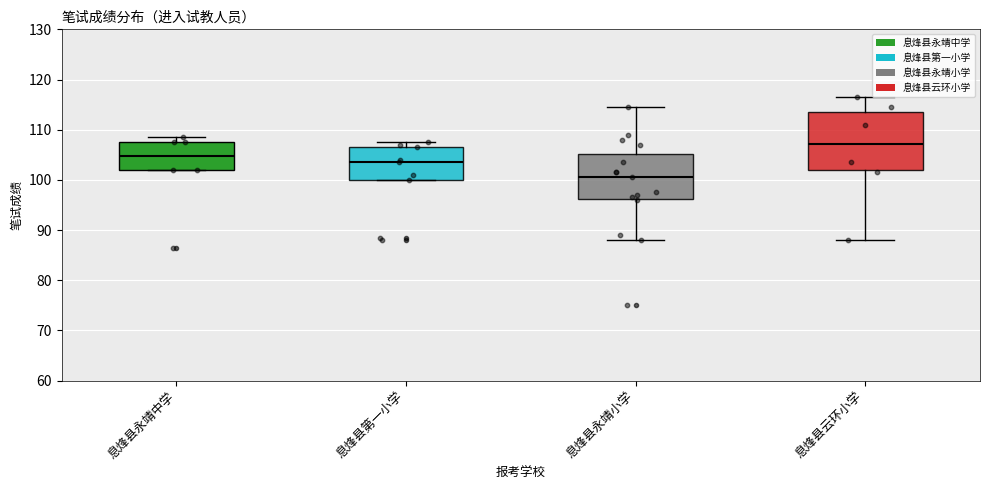

Comparing the boxes themselves (not the whiskers), which one is the tallest?

息烽县云环小学